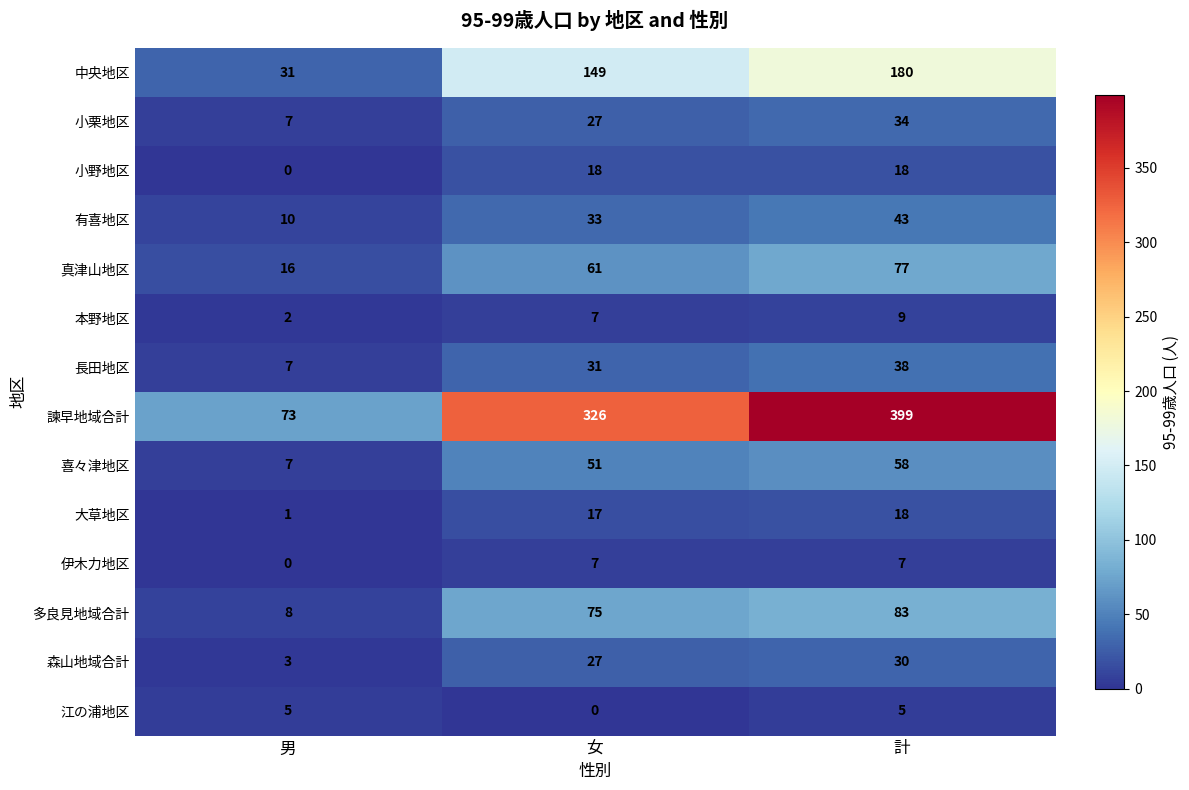

Read the 小栗地区 value at 計.

34